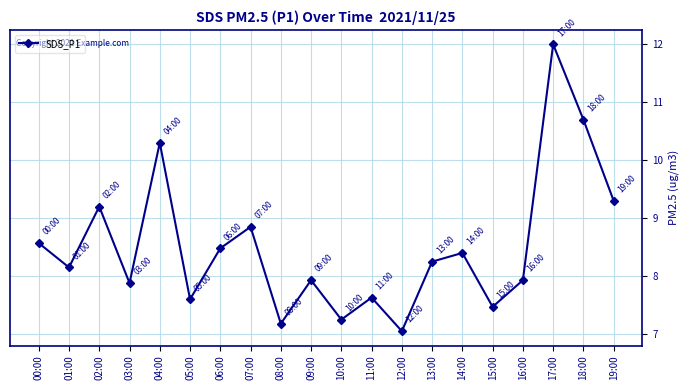

Count the number of values greater than 8.

11